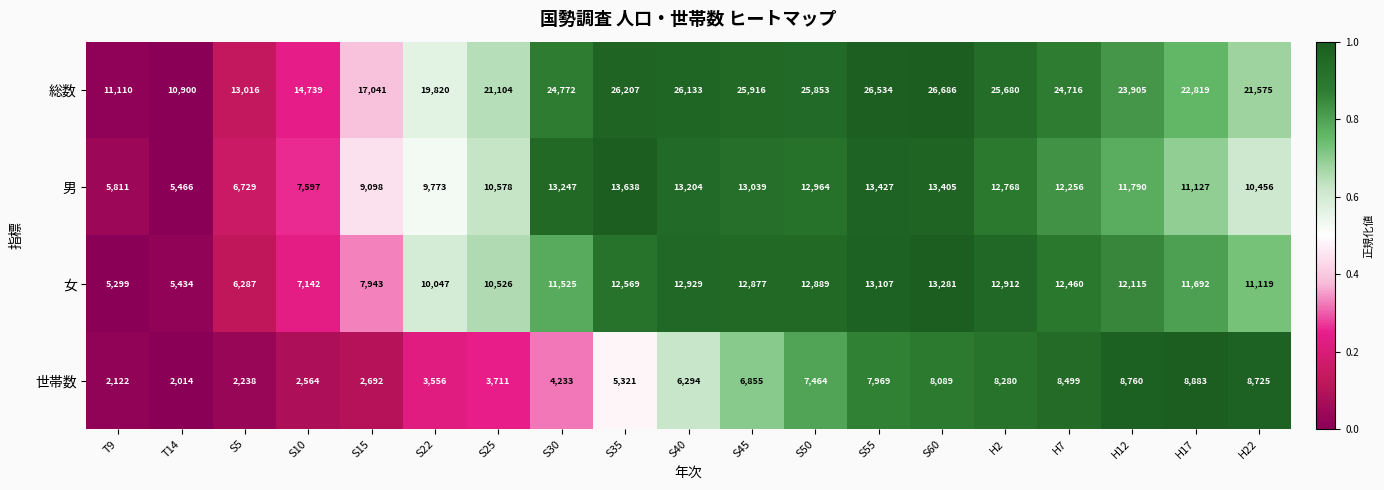

What is the sum of the 男 values at S25 and H2?

23346